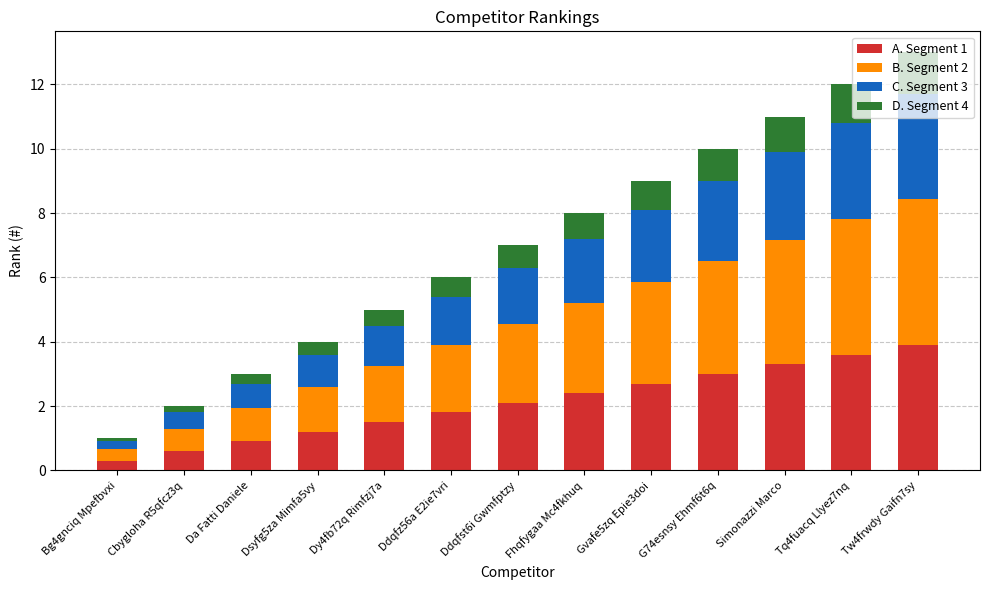

What are all the series names shown in the legend?

A. Segment 1, B. Segment 2, C. Segment 3, D. Segment 4